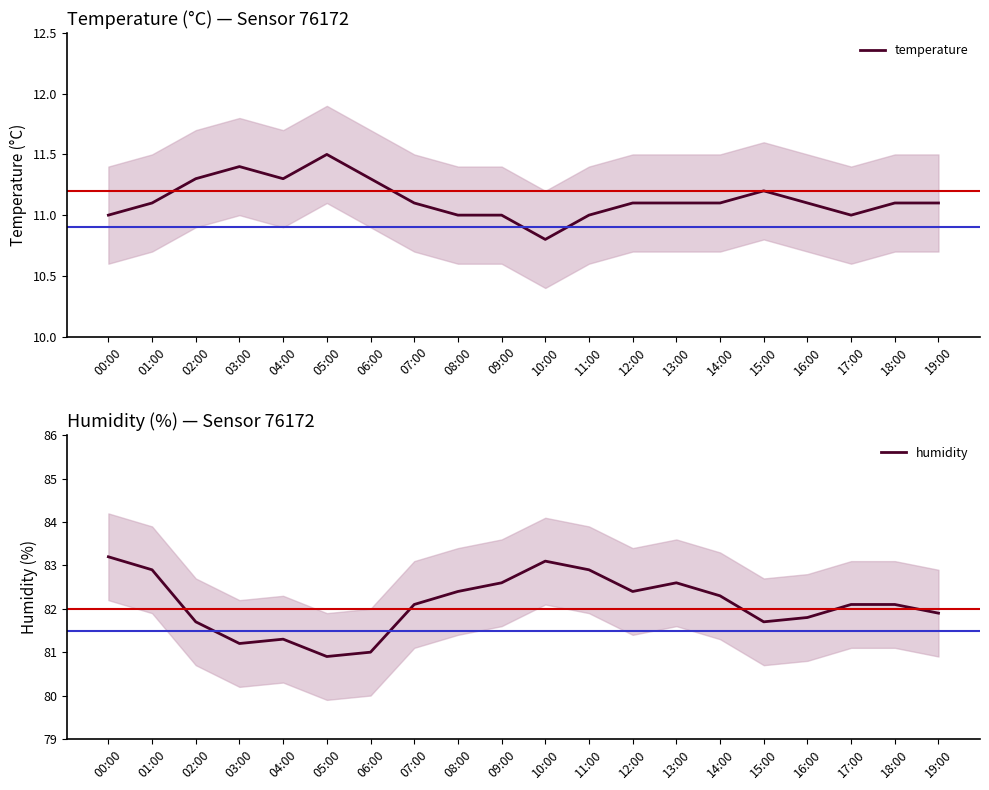

At 12:00, list the series in order from smallest to largest.

temperature, humidity